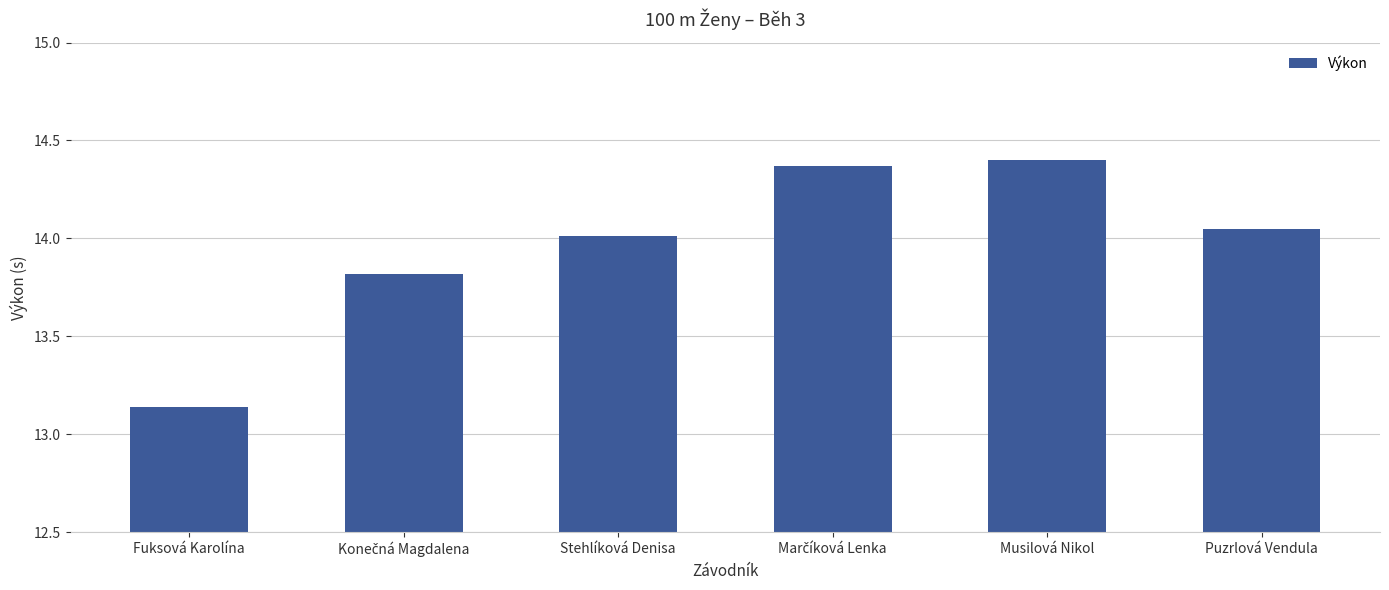

The value at Musilová Nikol is 24.6. True or false?

False